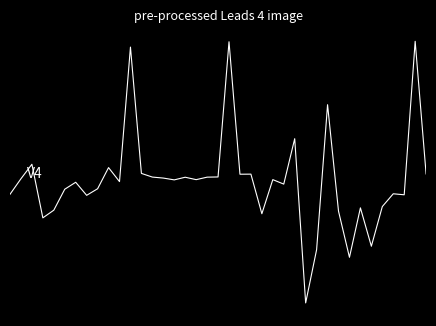

Where is the data nearest to the value 7?

12